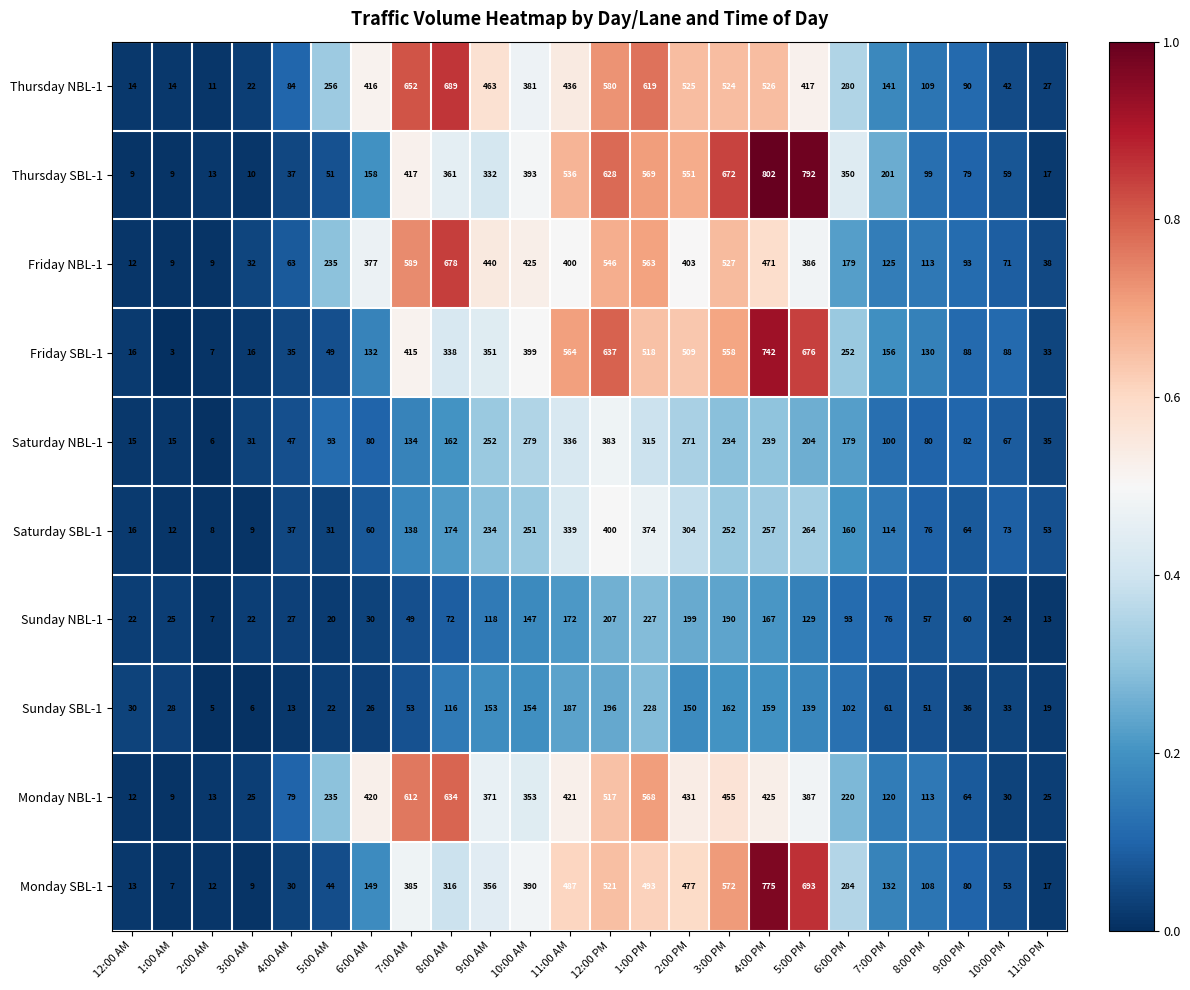

List the series in order of their peak value, lowest first.

Sunday NBL-1, Sunday SBL-1, Saturday NBL-1, Saturday SBL-1, Monday NBL-1, Friday NBL-1, Thursday NBL-1, Friday SBL-1, Monday SBL-1, Thursday SBL-1